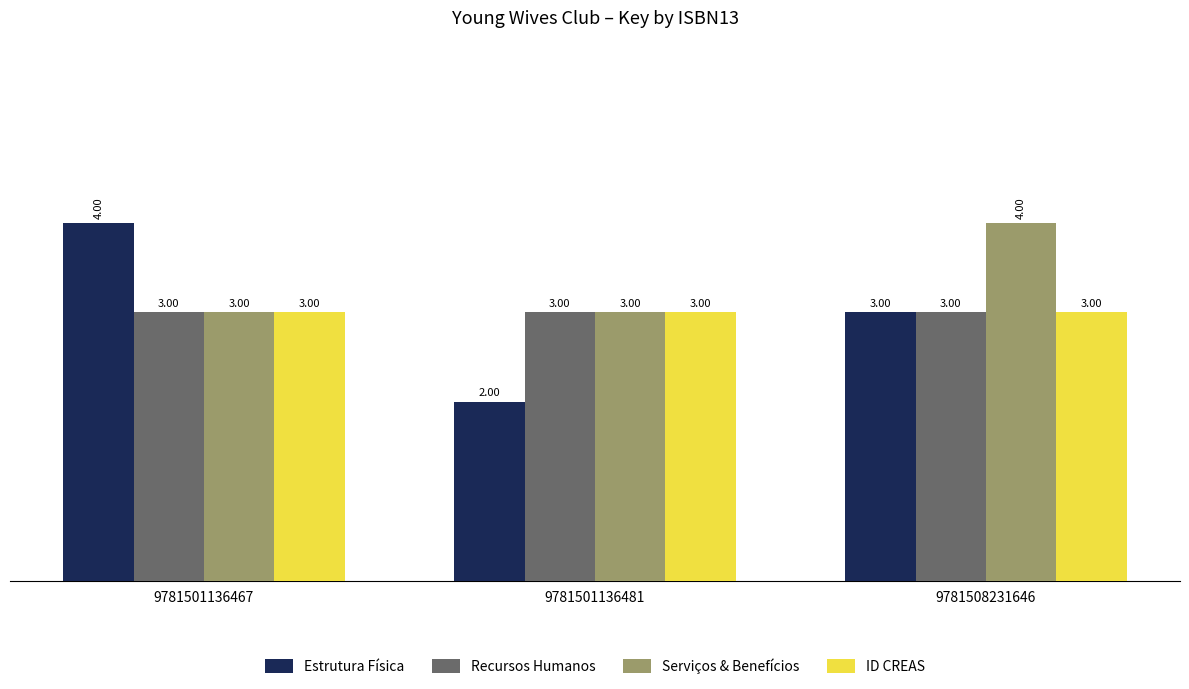

Between 9781501136467 and 9781501136481, which series saw the biggest shift?

Estrutura Física